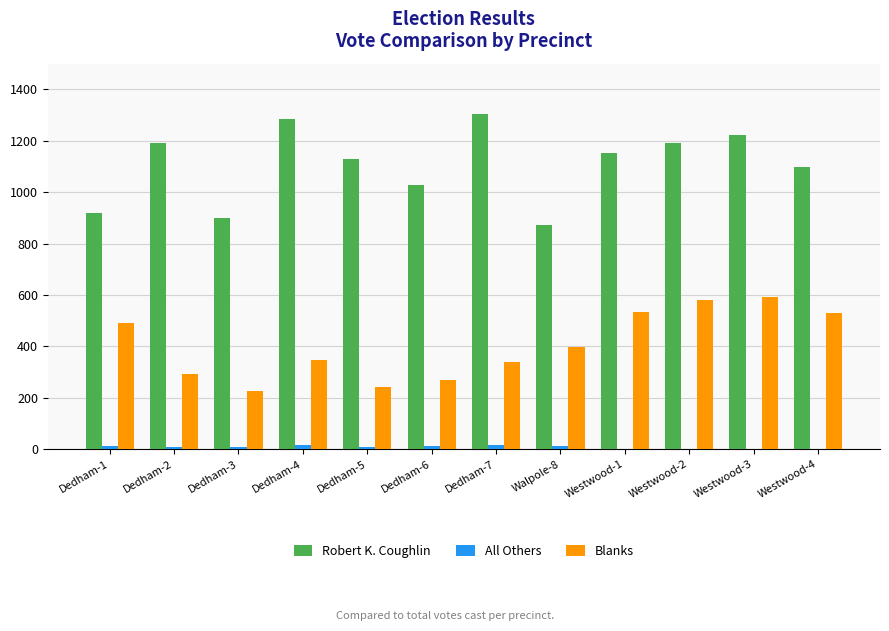

True or false: Robert K. Coughlin has a value of 1525 at Walpole-8.

False